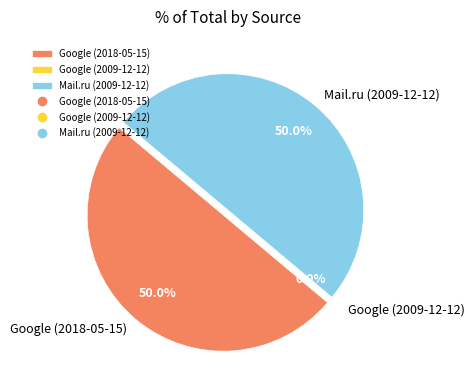

Rank the categories by value from highest to lowest.

Google (2018-05-15), Mail.ru (2009-12-12), Google (2009-12-12)